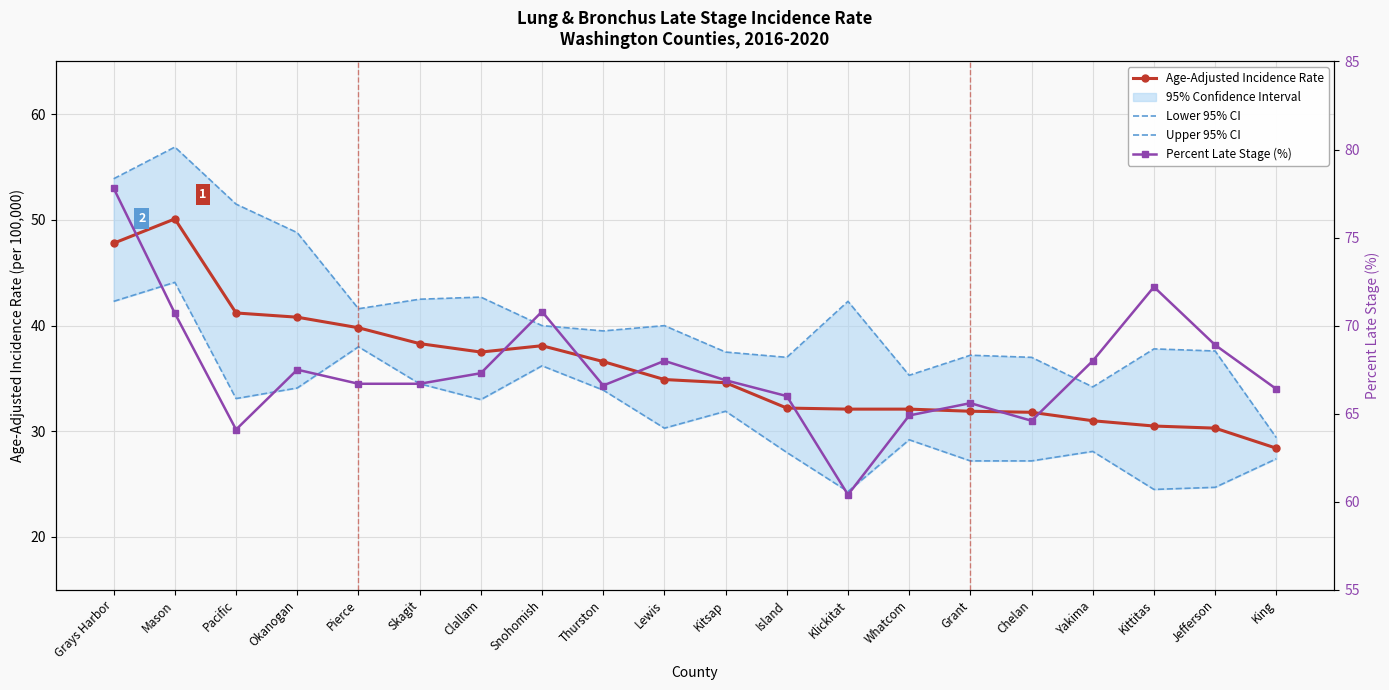

What is the smallest value displayed?

24.3